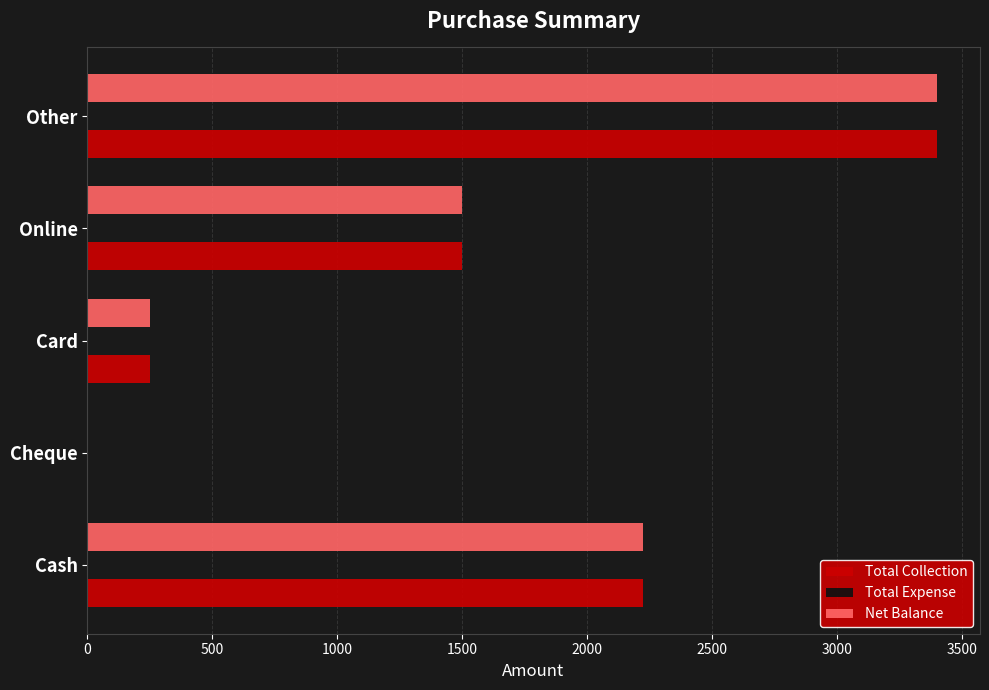

At which category is the sum across all series the highest?

Other